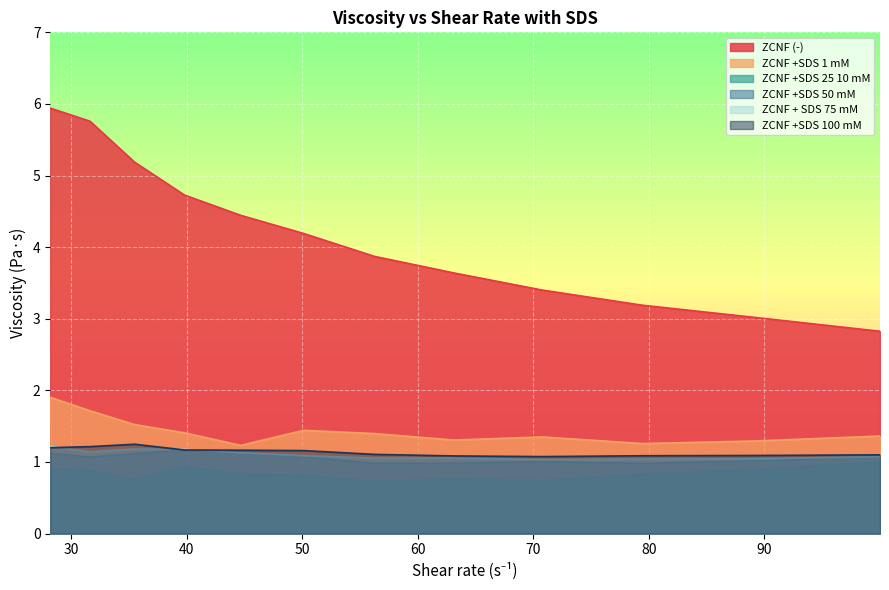

What is the difference between the maximum and minimum values in the ZCNF +SDS 25 10 mM series?

0.3